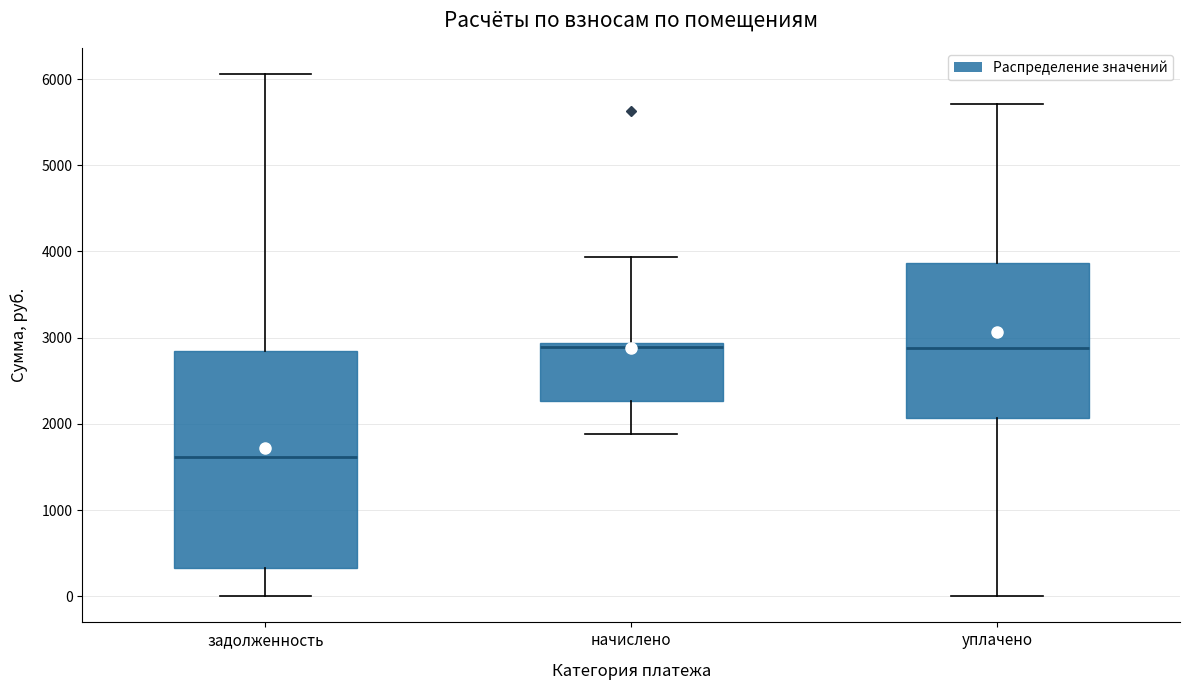

Which box's median line is the lowest?

задолженность